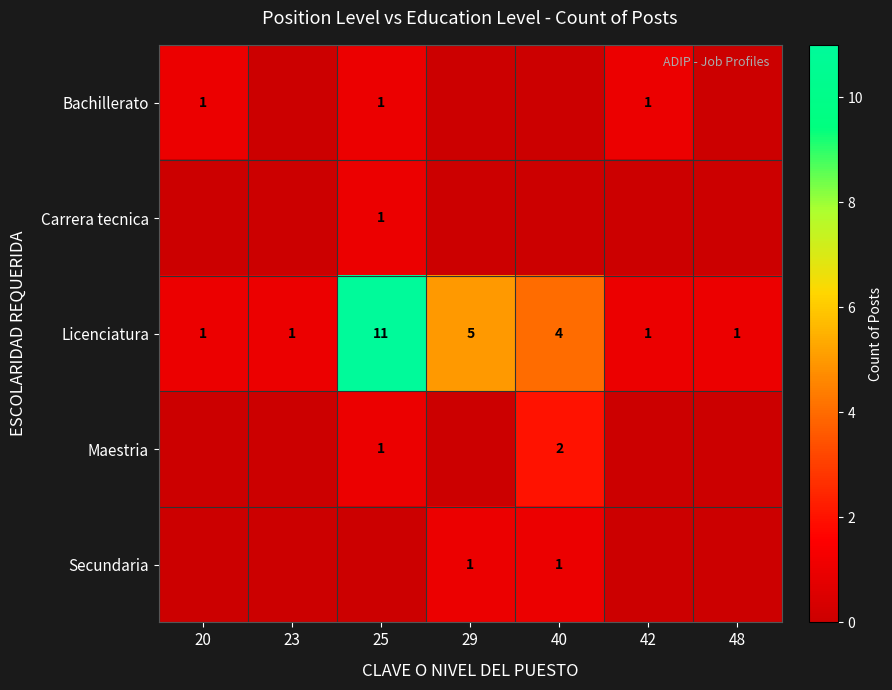

How many Licenciatura values are between 1 and 5?

6